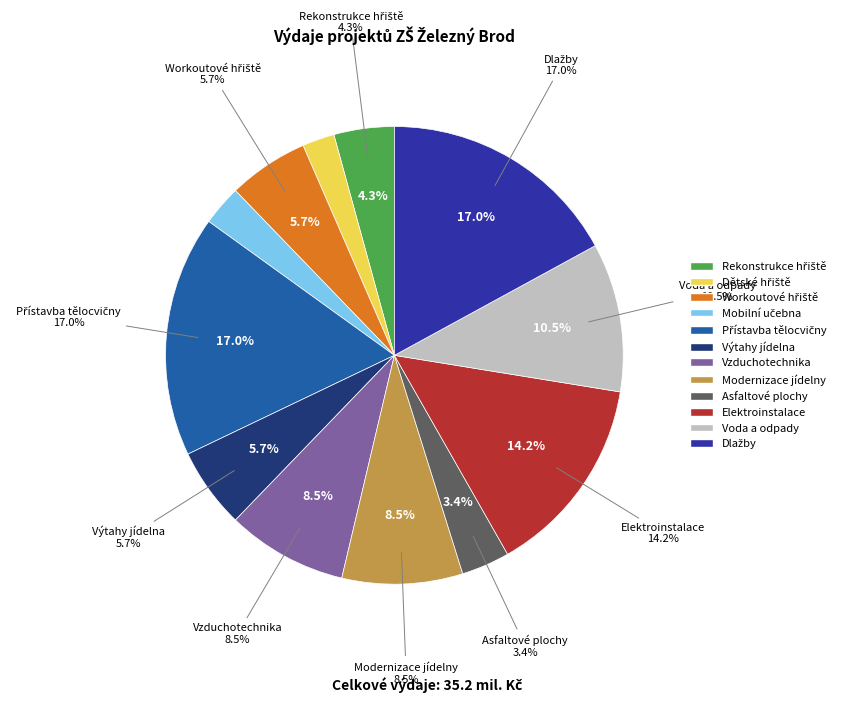

Which slice is the smallest?

Dětské hřiště